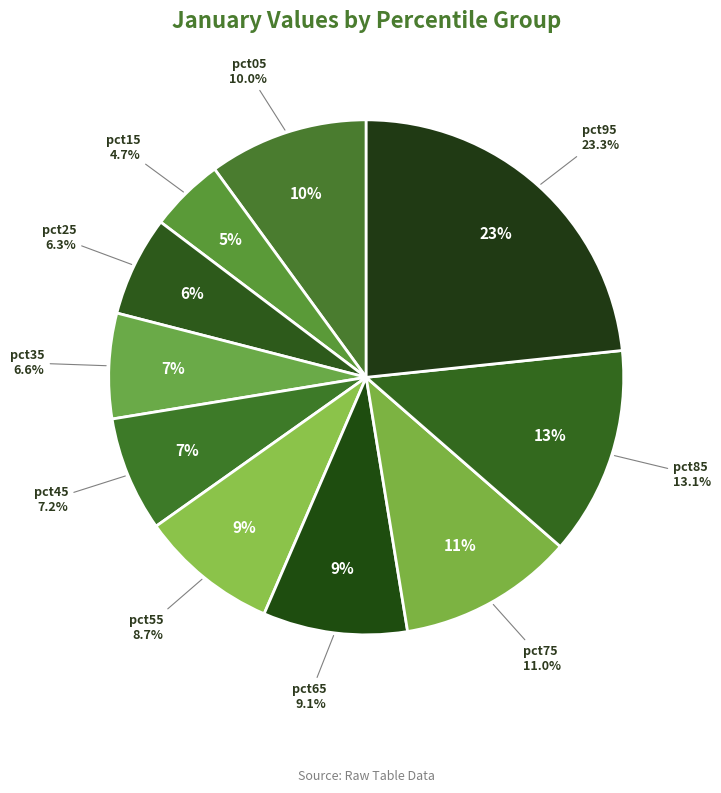

To the nearest percent, what percentage of the pie is pct65?

9%